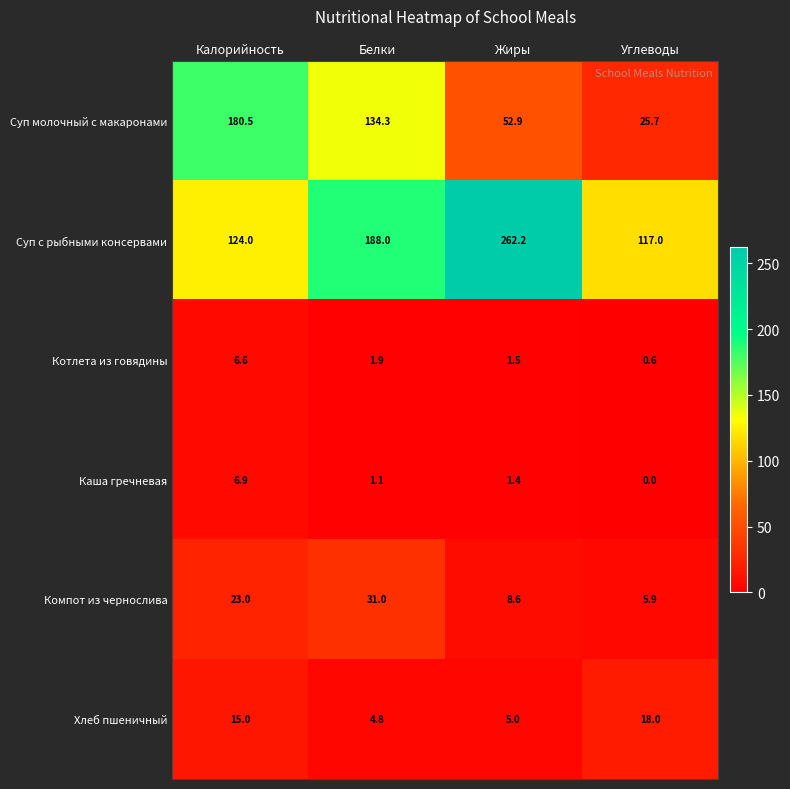

The Каша гречневая series shows 0.7 at Белки. True or false?

False